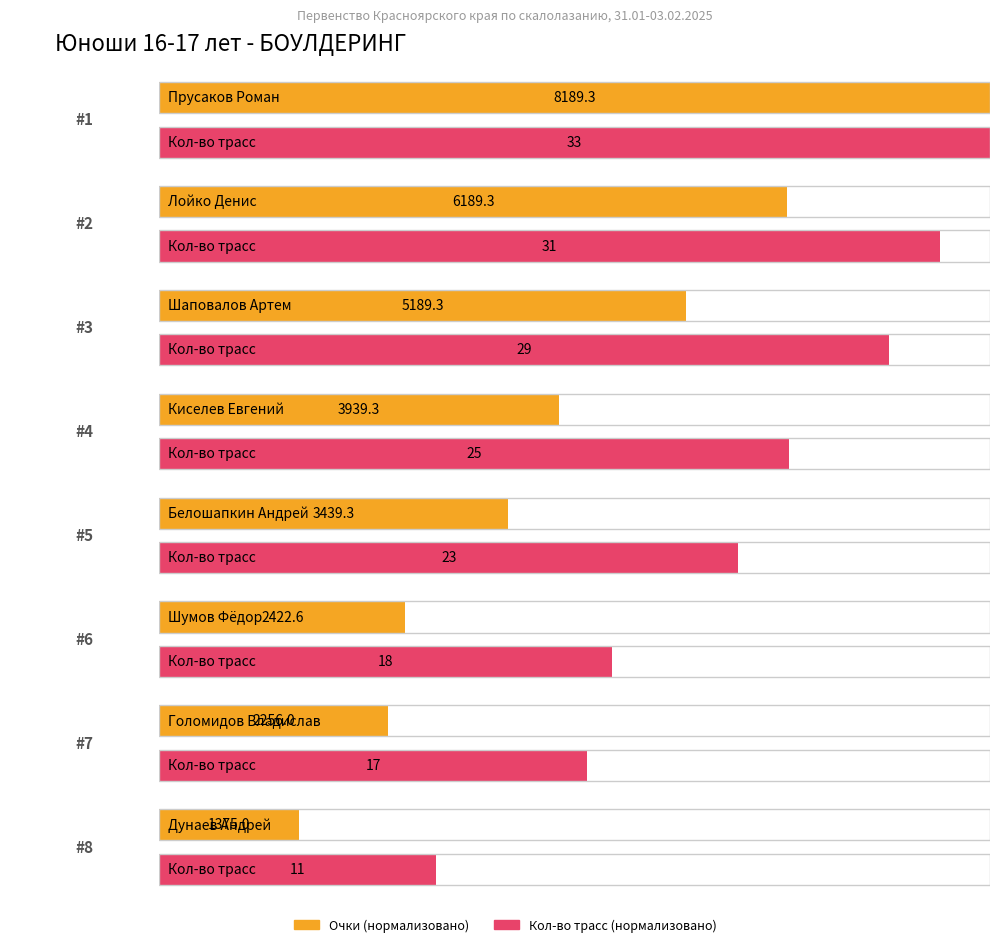

What is the maximum value shown in the chart?

8189.3